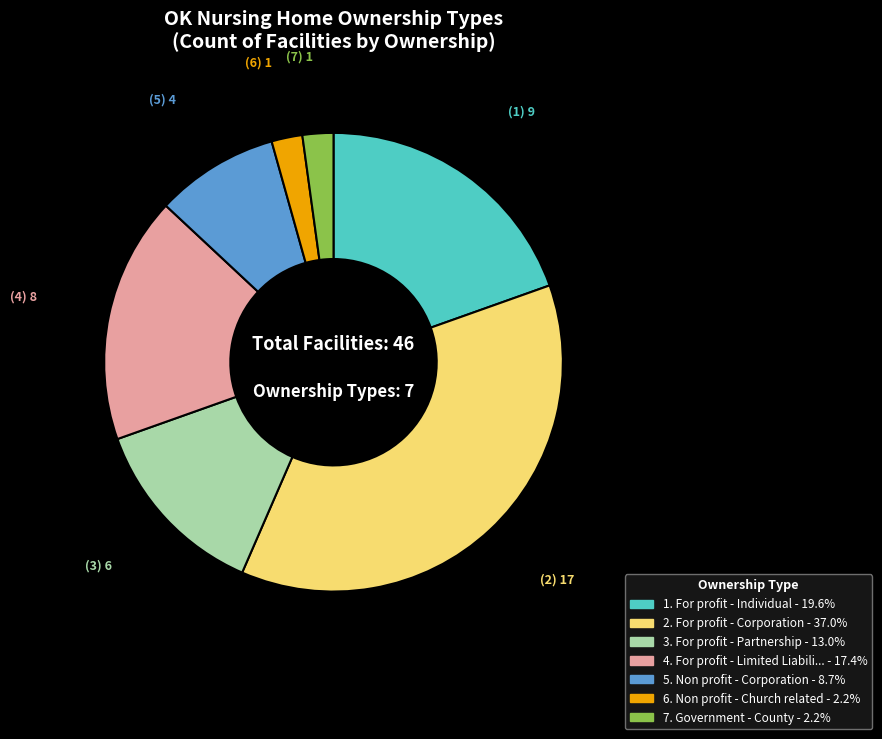

Is there a majority slice in this chart?

No